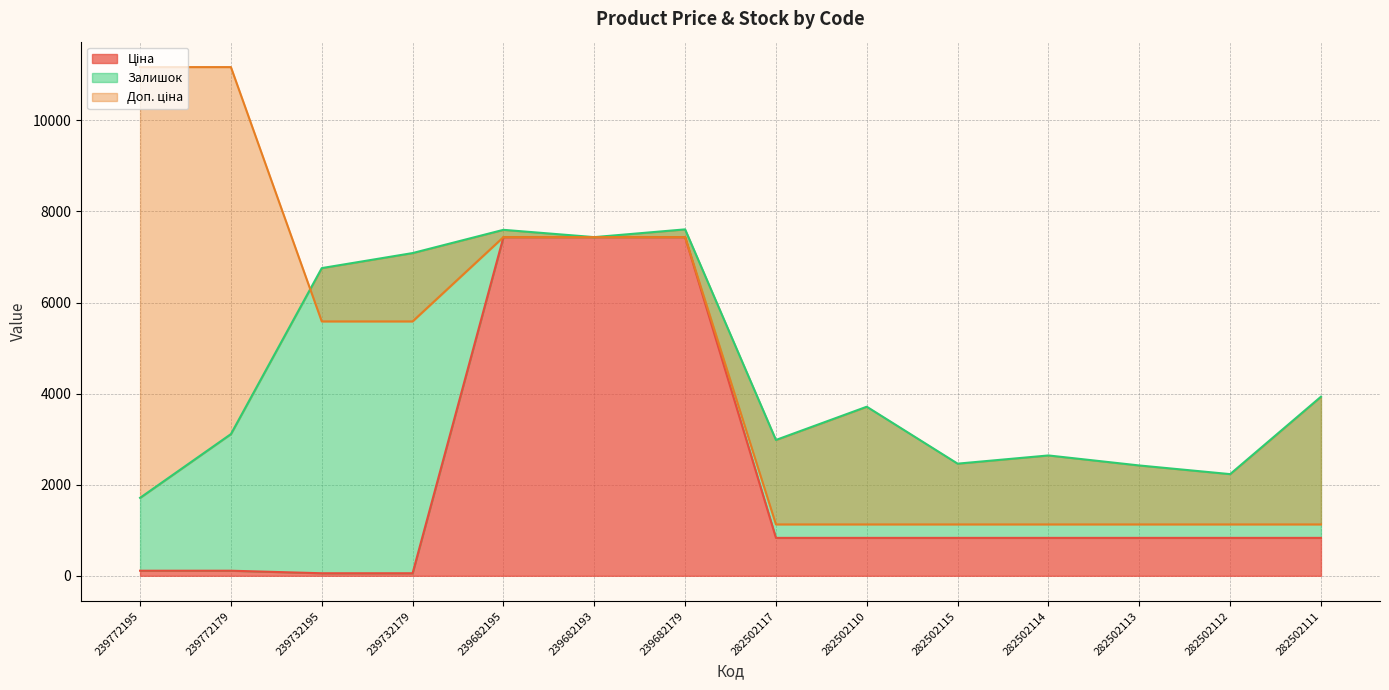

Which series has the widest spread of values?

Доп. ціна